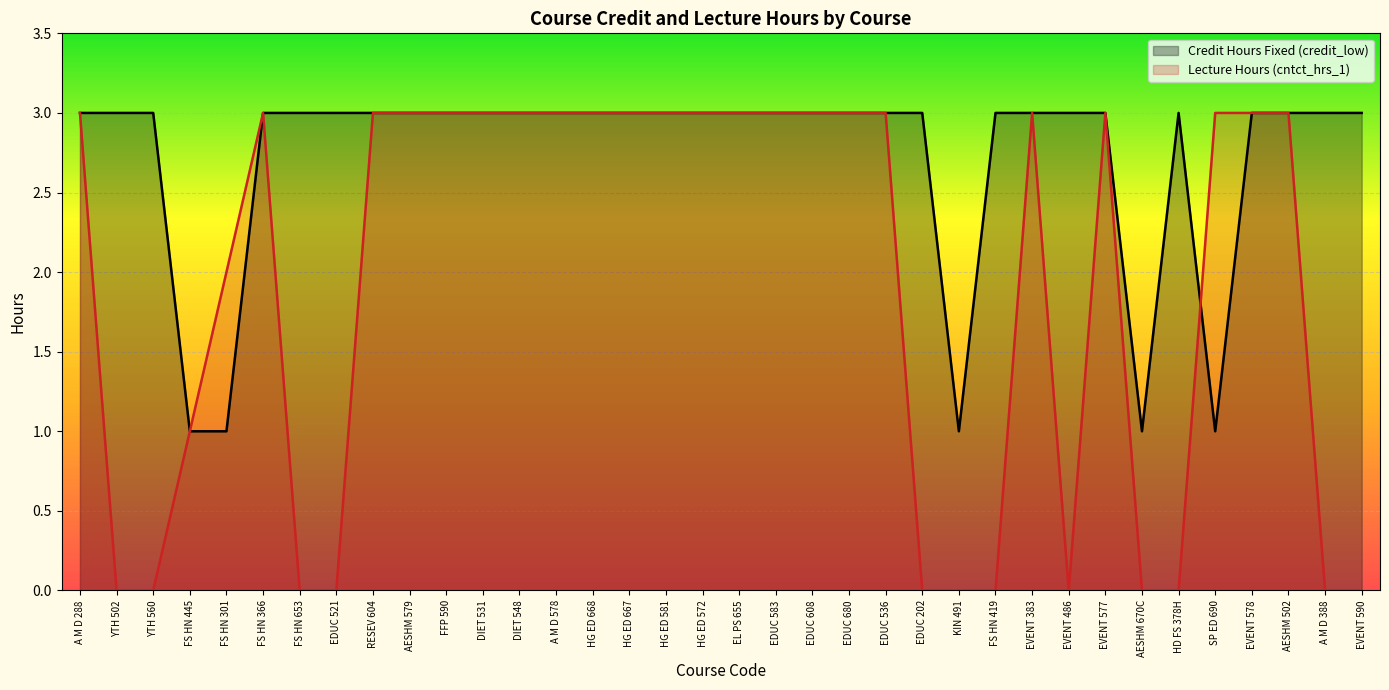

What is the highest value of the Credit Hours Fixed (credit_low) series?

3